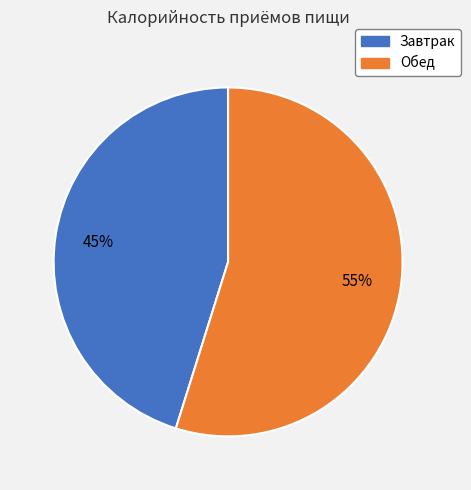

Is the sum of Обед and Завтрак greater than half?

Yes